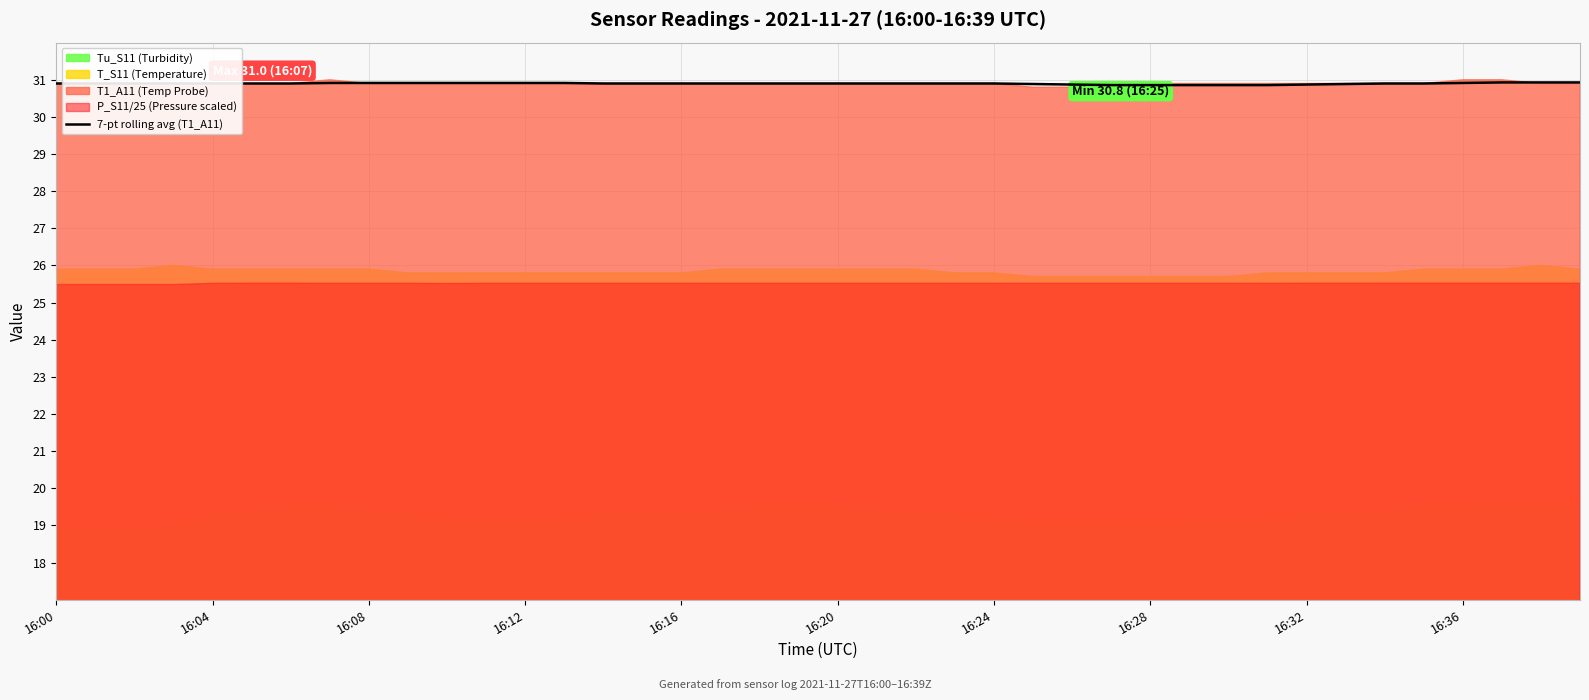

What is the maximum value for 7-pt rolling avg (T1_A11)?

30.9